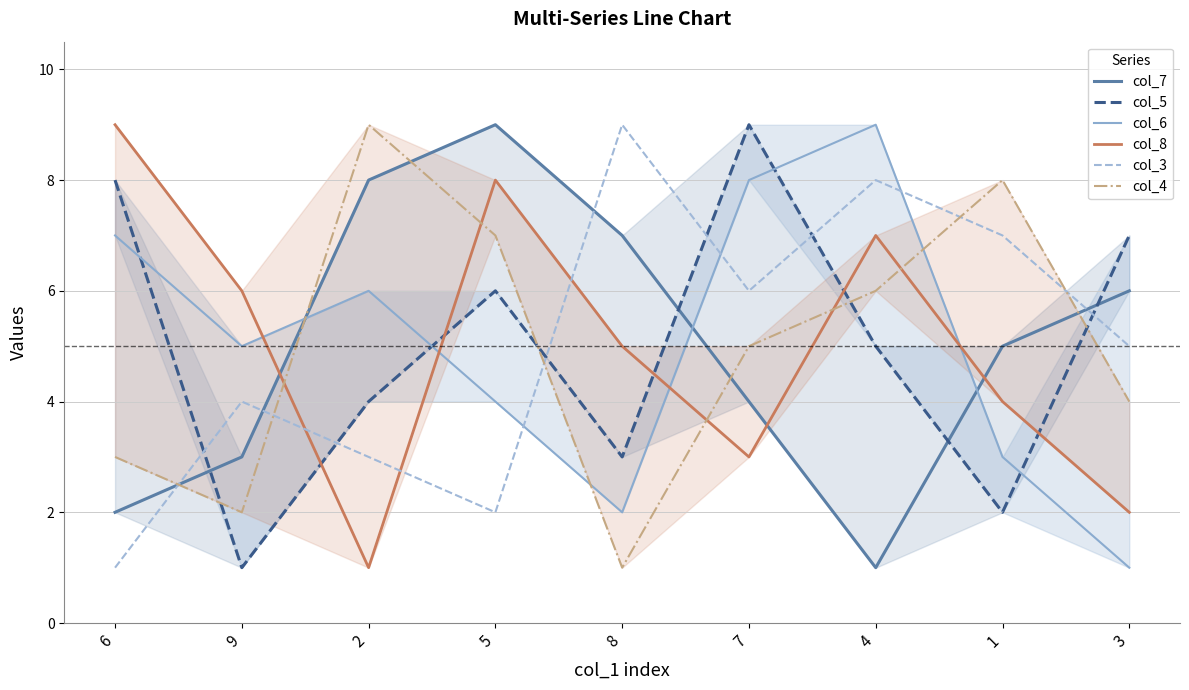

Reading left to right, list all the values displayed in this chart.

col_7: 6=2	9=3	2=8	5=9	8=7	7=4	4=1	1=5	3=6
col_5: 6=8	9=1	2=4	5=6	8=3	7=9	4=5	1=2	3=7
col_6: 6=7	9=5	2=6	5=4	8=2	7=8	4=9	1=3	3=1
col_8: 6=9	9=6	2=1	5=8	8=5	7=3	4=7	1=4	3=2
col_3: 6=1	9=4	2=3	5=2	8=9	7=6	4=8	1=7	3=5
col_4: 6=3	9=2	2=9	5=7	8=1	7=5	4=6	1=8	3=4